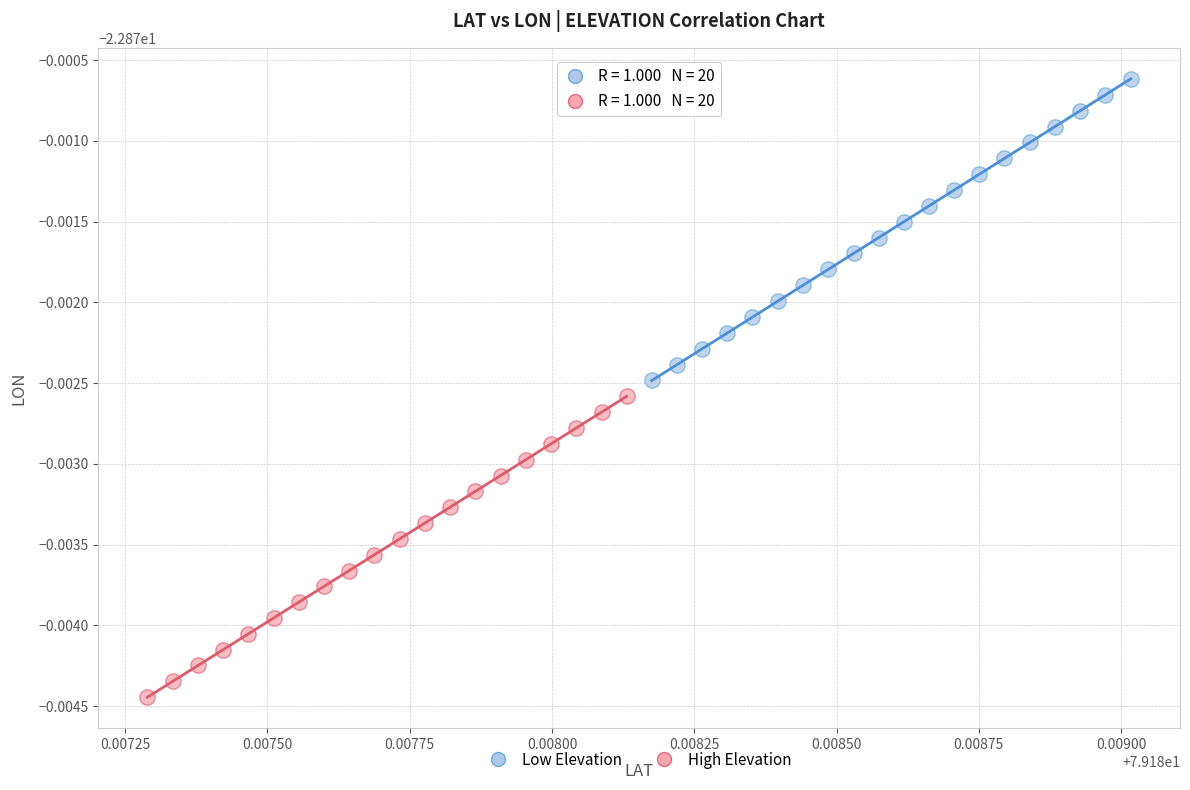

What are all the series names shown in the legend?

Low Elevation, High Elevation